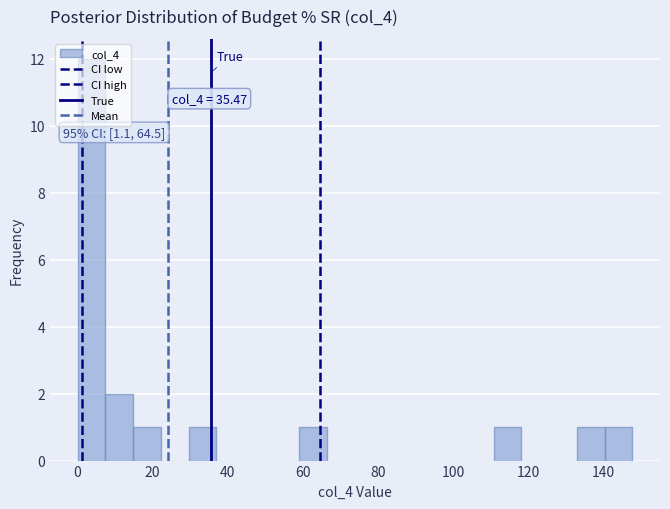

Read against the x-axis, roughly where is the centre of the tallest bar?

4